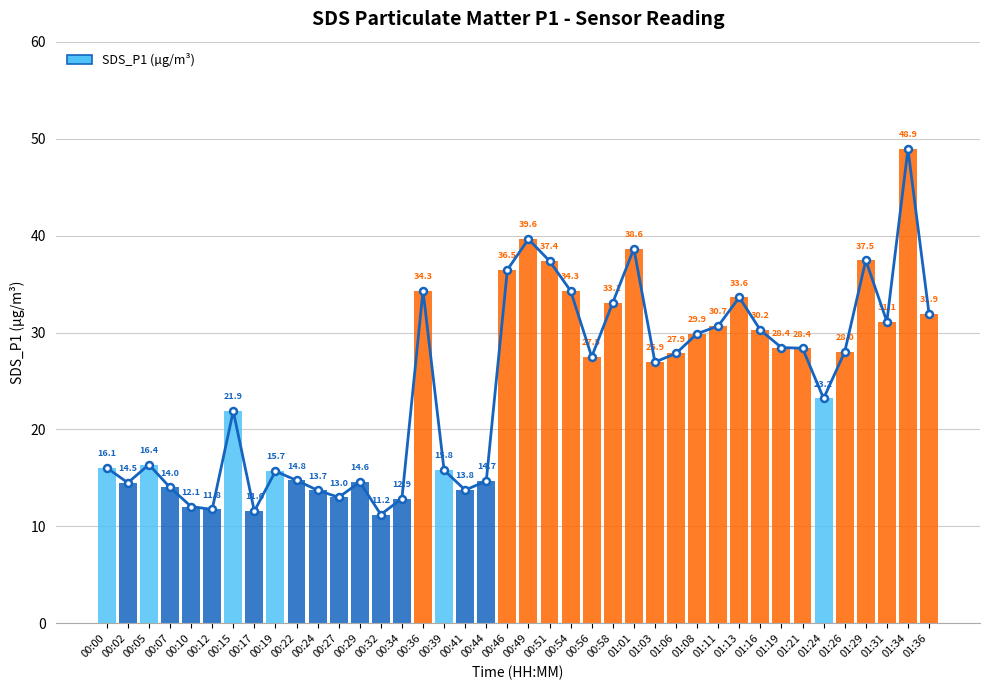

What is the smallest value displayed?

11.2